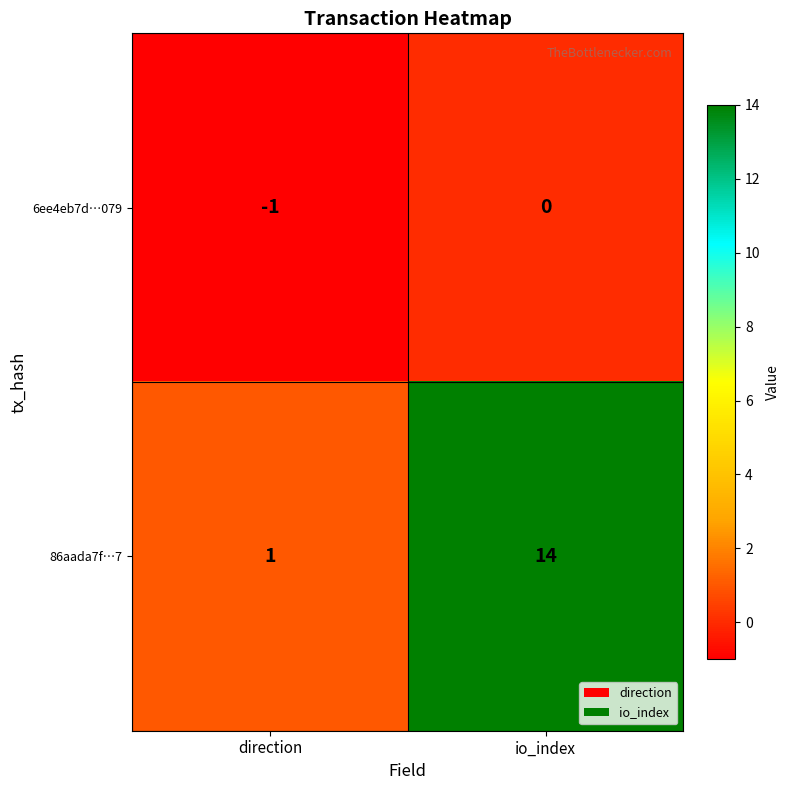

How many values in 6ee4eb7d…079 are below zero?

1